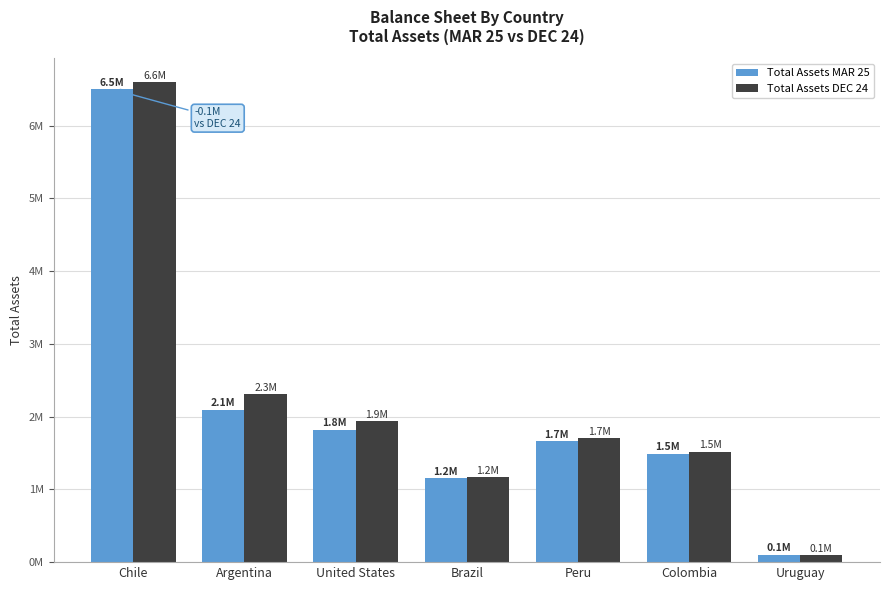

True or false: Total Assets MAR 25 has a value of 41045.9 at Uruguay.

False